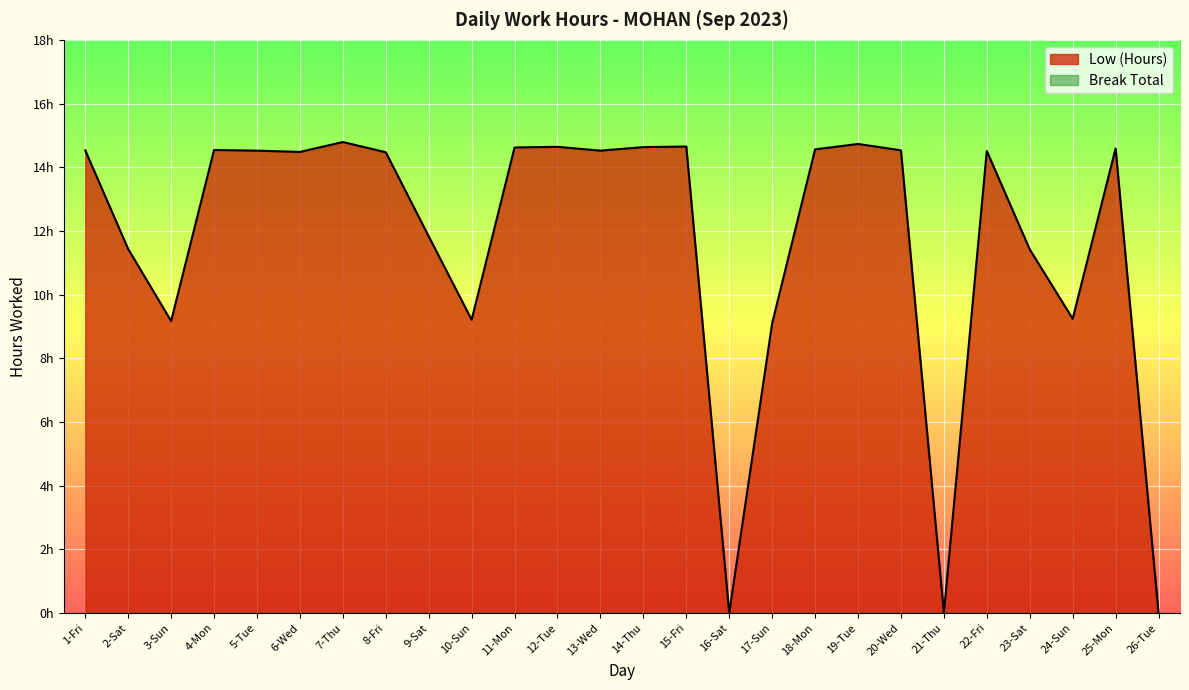

Reading left to right, what are all the values shown in this chart?

1-Fri=14.5	2-Sat=11.4	3-Sun=9.2	4-Mon=14.5	5-Tue=14.5	6-Wed=14.5	7-Thu=14.8	8-Fri=14.5	9-Sat=11.8	10-Sun=9.2	11-Mon=14.6	12-Tue=14.6	13-Wed=14.5	14-Thu=14.6	15-Fri=14.7	16-Sat=0.0	17-Sun=9.1	18-Mon=14.6	19-Tue=14.7	20-Wed=14.5	21-Thu=0.0	22-Fri=14.5	23-Sat=11.4	24-Sun=9.2	25-Mon=14.6	26-Tue=0.0